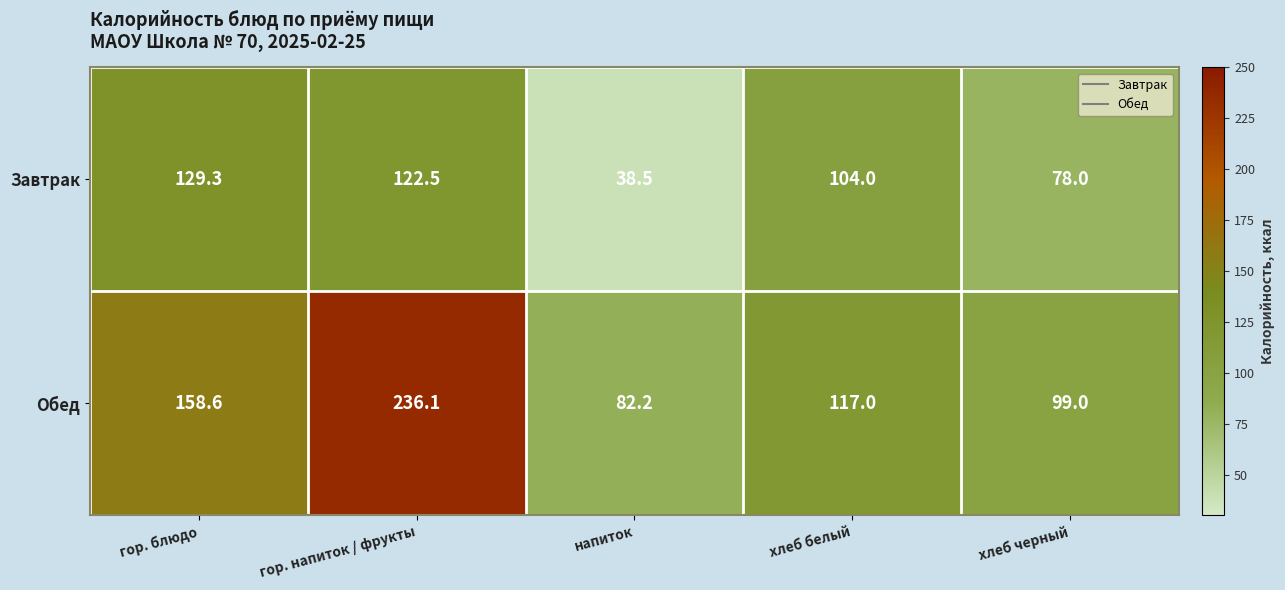

How many distinct data groups are displayed?

2